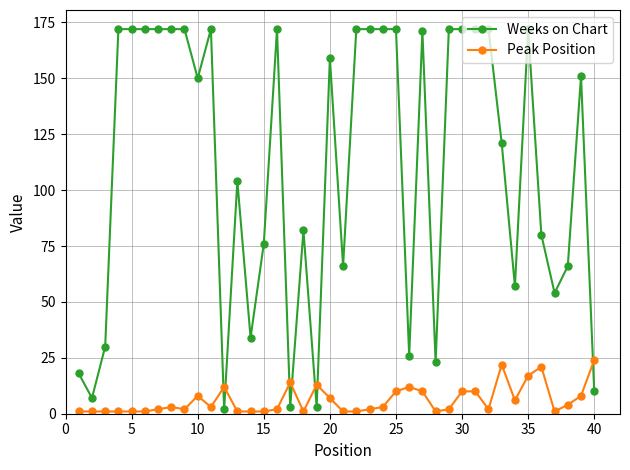

What is the average value of the Weeks on Chart series?

110